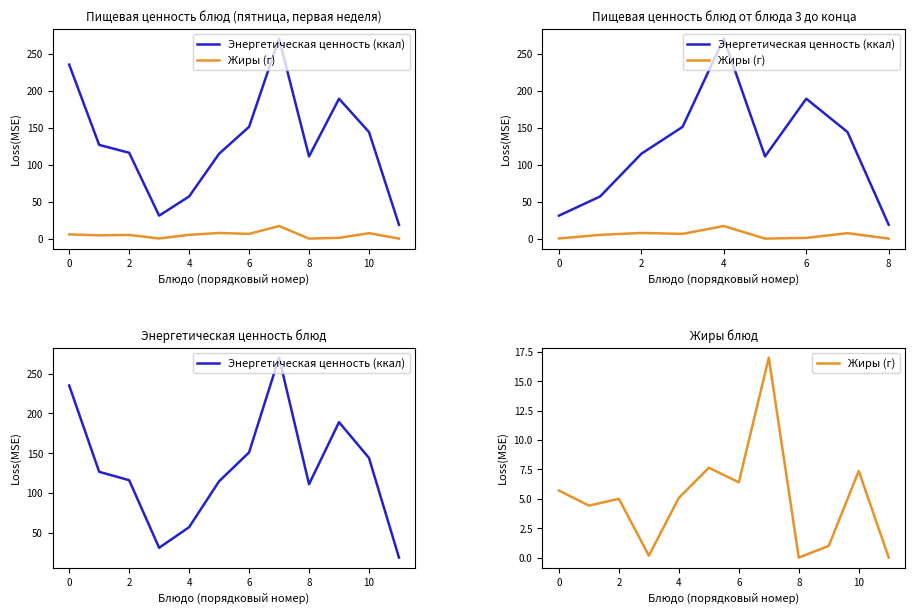

Is this an area chart (filled region under the line)?

No